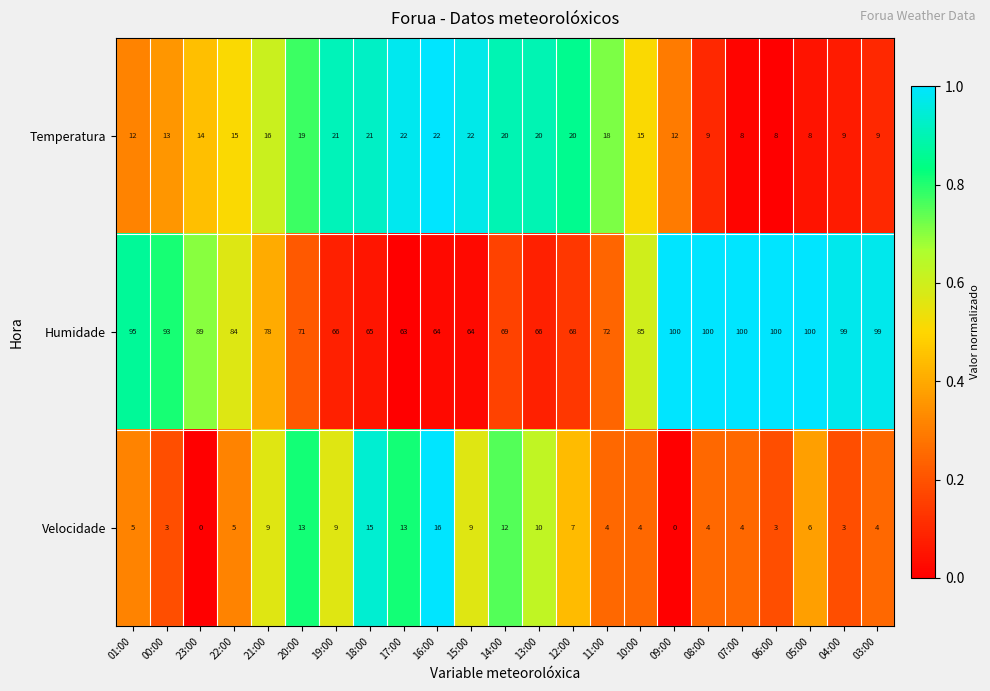

How many series are shown in this chart?

3